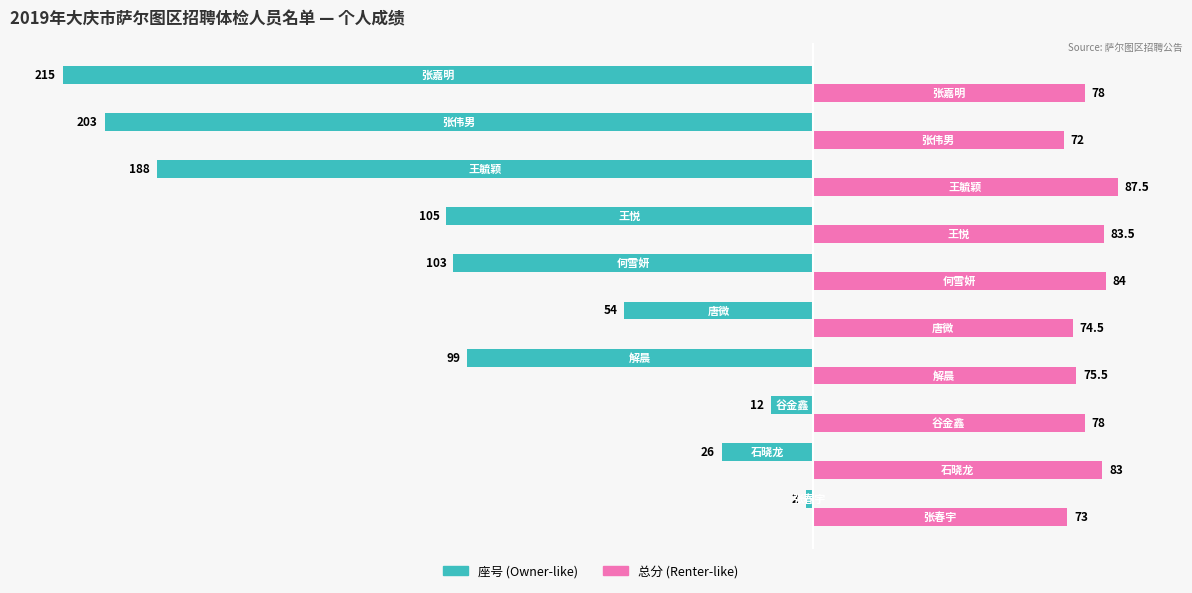

What is the greatest value displayed?

87.5